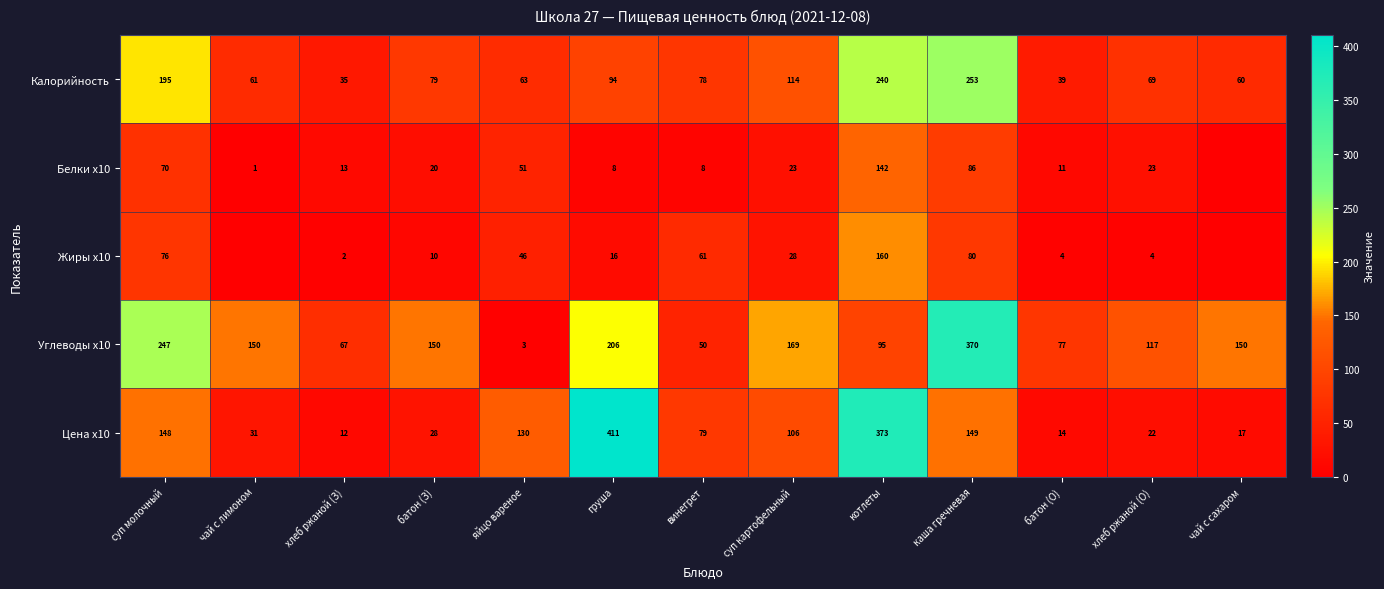

What is the difference between the maximum and minimum values in the Калорийность series?

218